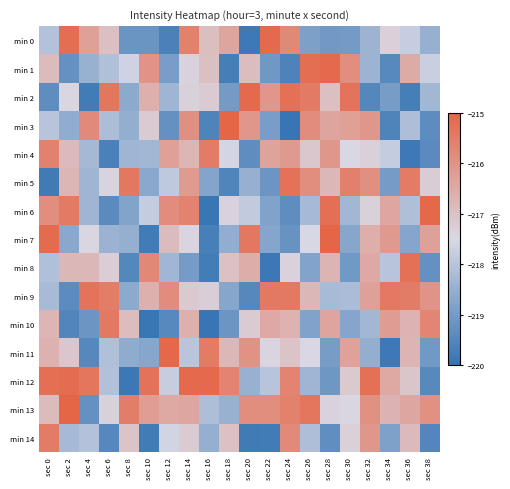

Between sec 28 and sec 30, which is larger?

sec 30